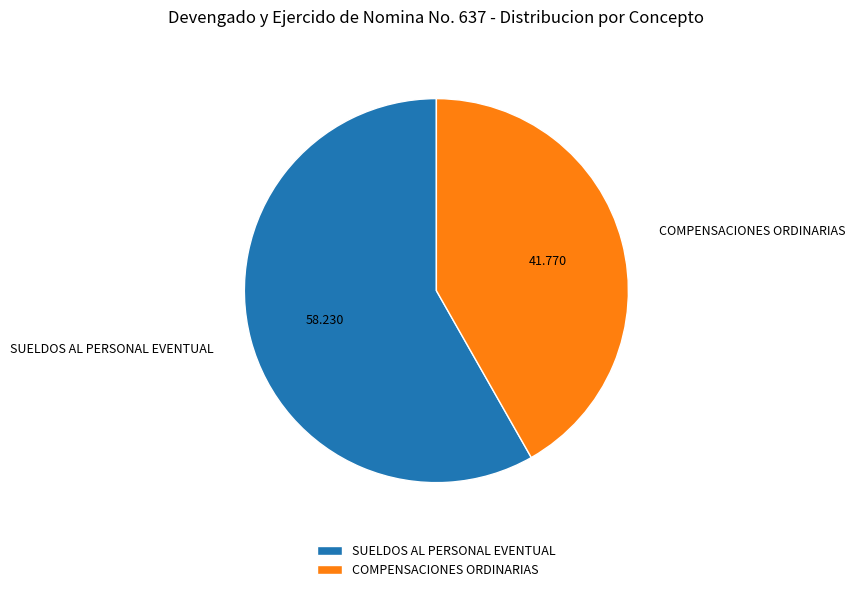

Combined, do SUELDOS AL PERSONAL EVENTUAL and COMPENSACIONES ORDINARIAS account for over 50%?

Yes